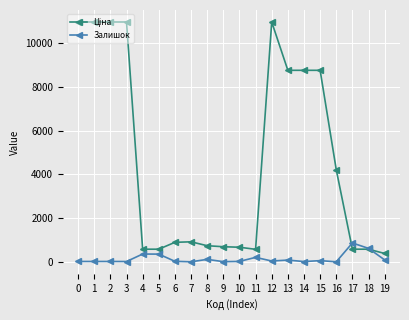

True or false: Залишок has more than 1 interior local peaks.

True